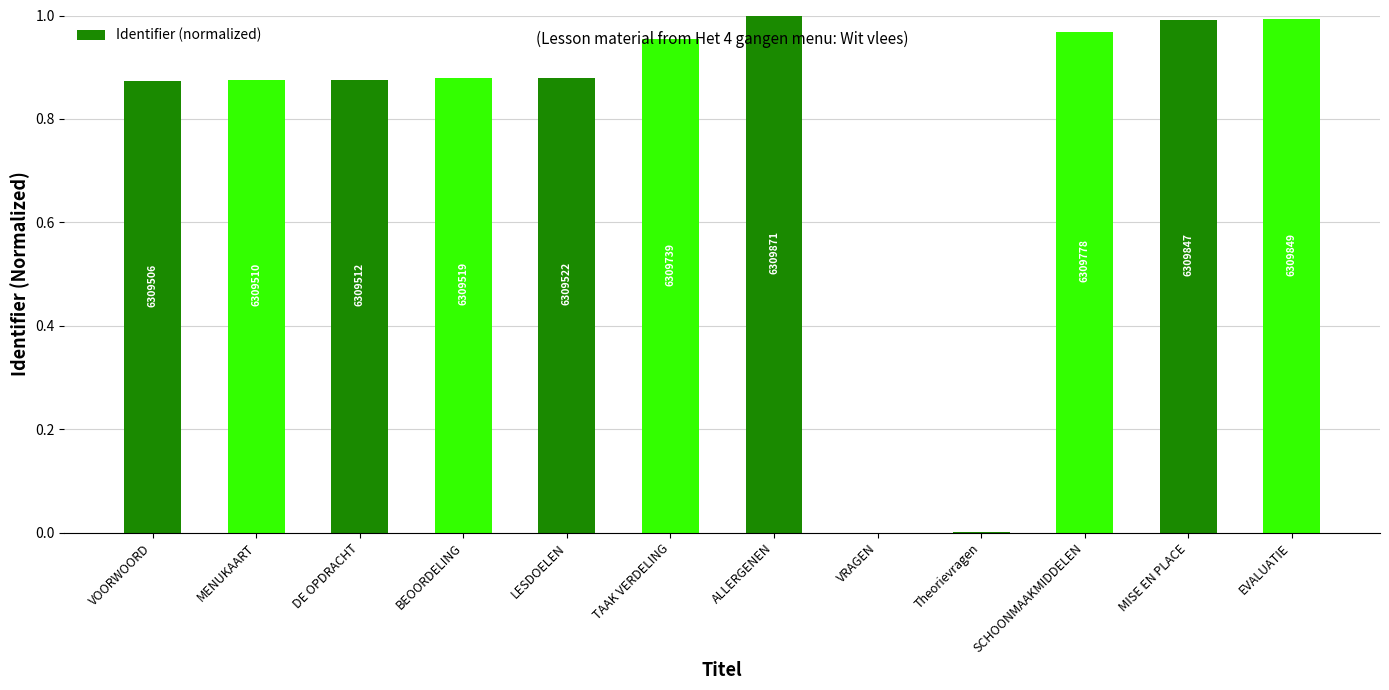

Are the bars horizontal?

No